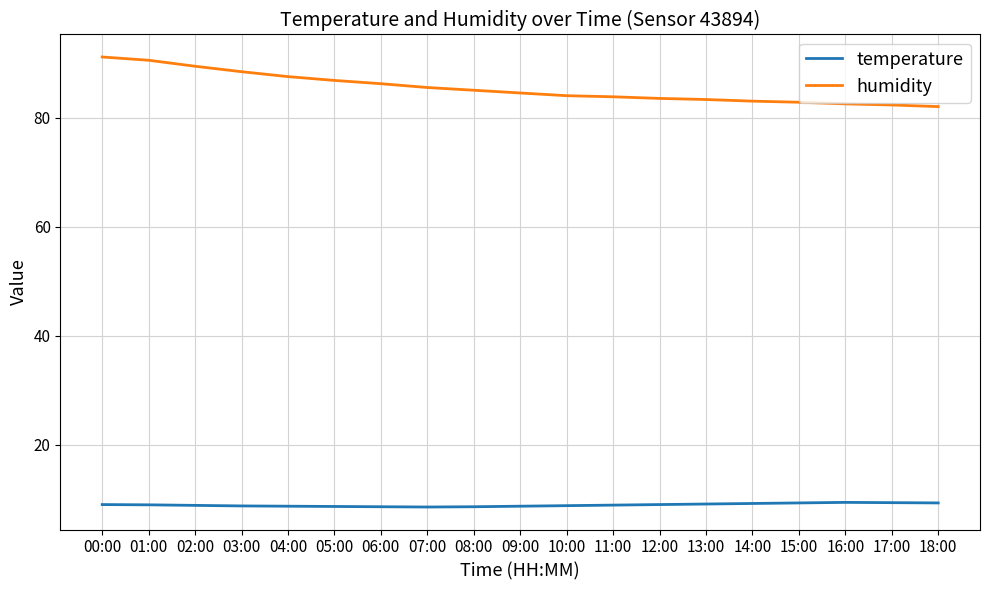

What is the maximum value for humidity?

91.1